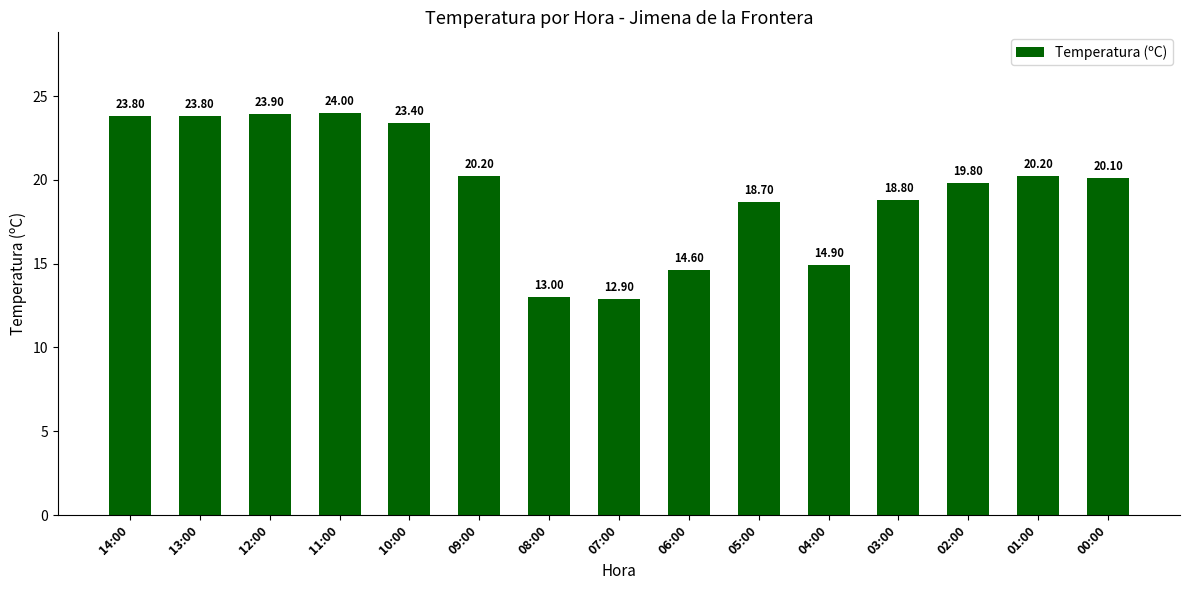

Is it true that the value at 00:00 is 5.6?

False